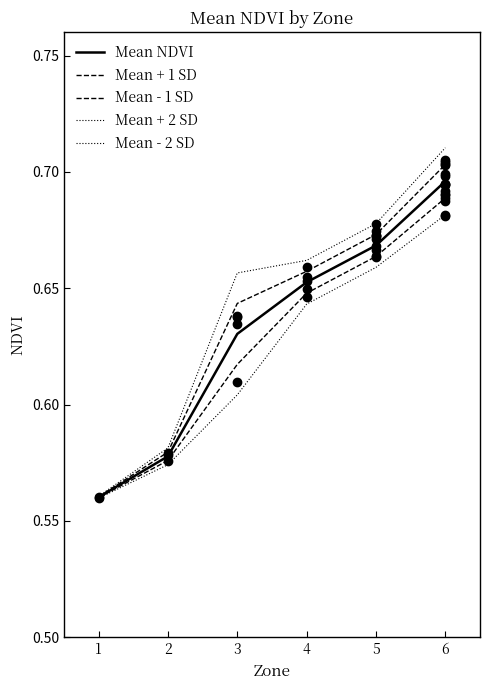

Is the value of Mean NDVI at 1 greater than the value of Mean + 1 SD at 3?

No